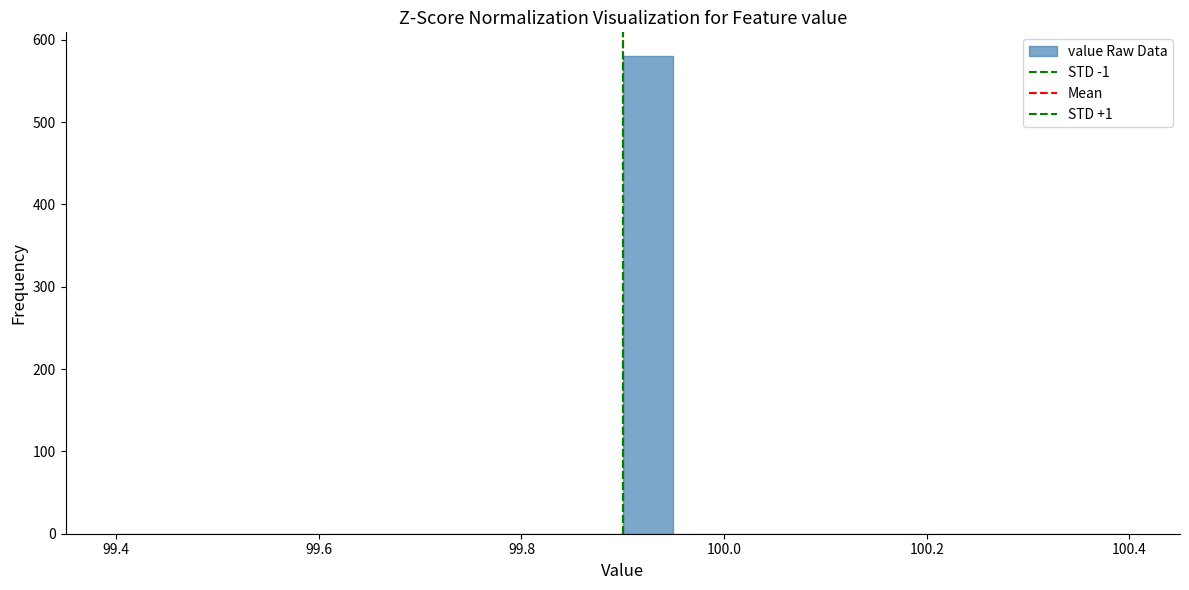

Read against the x-axis, roughly where is the centre of the tallest bar?

99.92